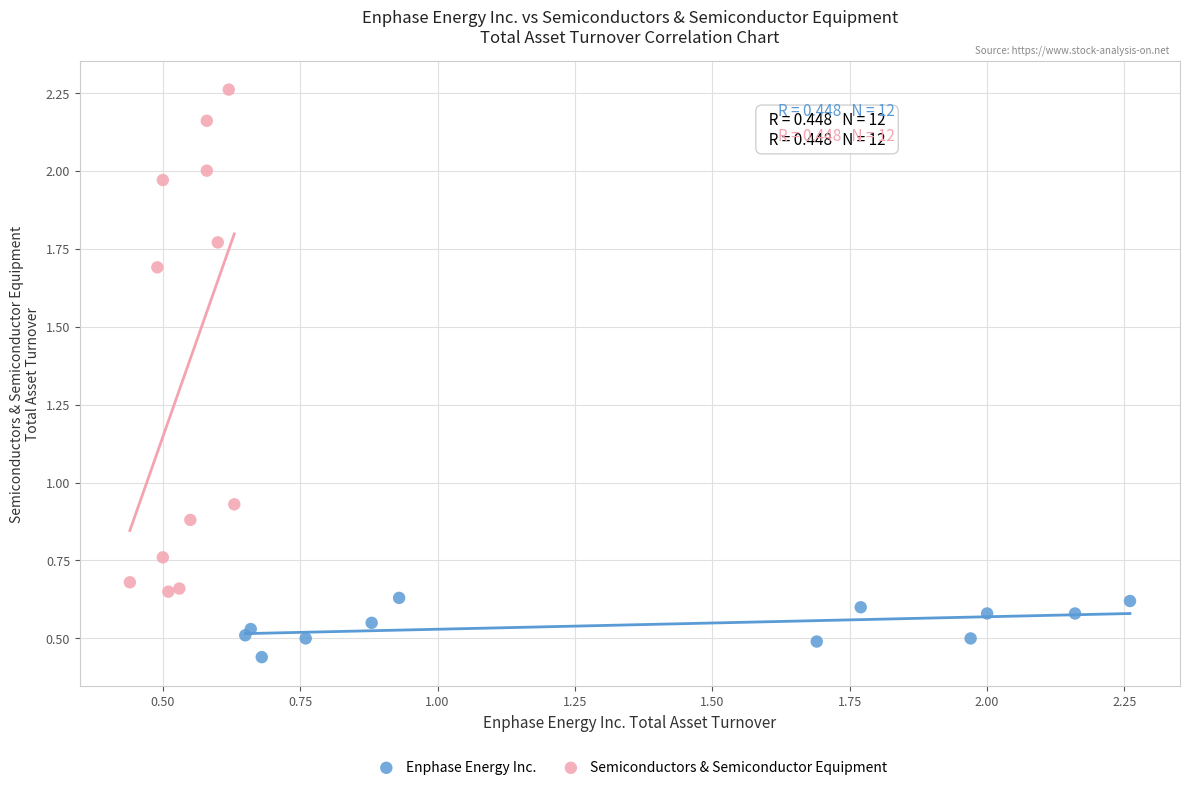

Which series reaches the minimum Y coordinate?

Enphase Energy Inc.